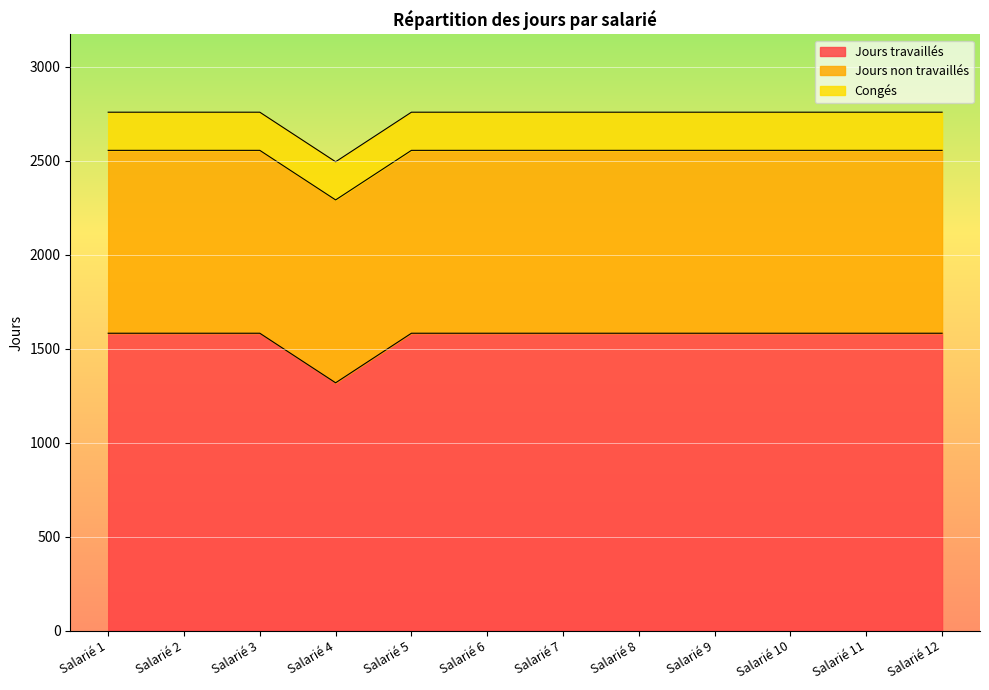

Rank the series at Salarié 8 from lowest to highest value.

Congés, Jours non travaillés, Jours travaillés